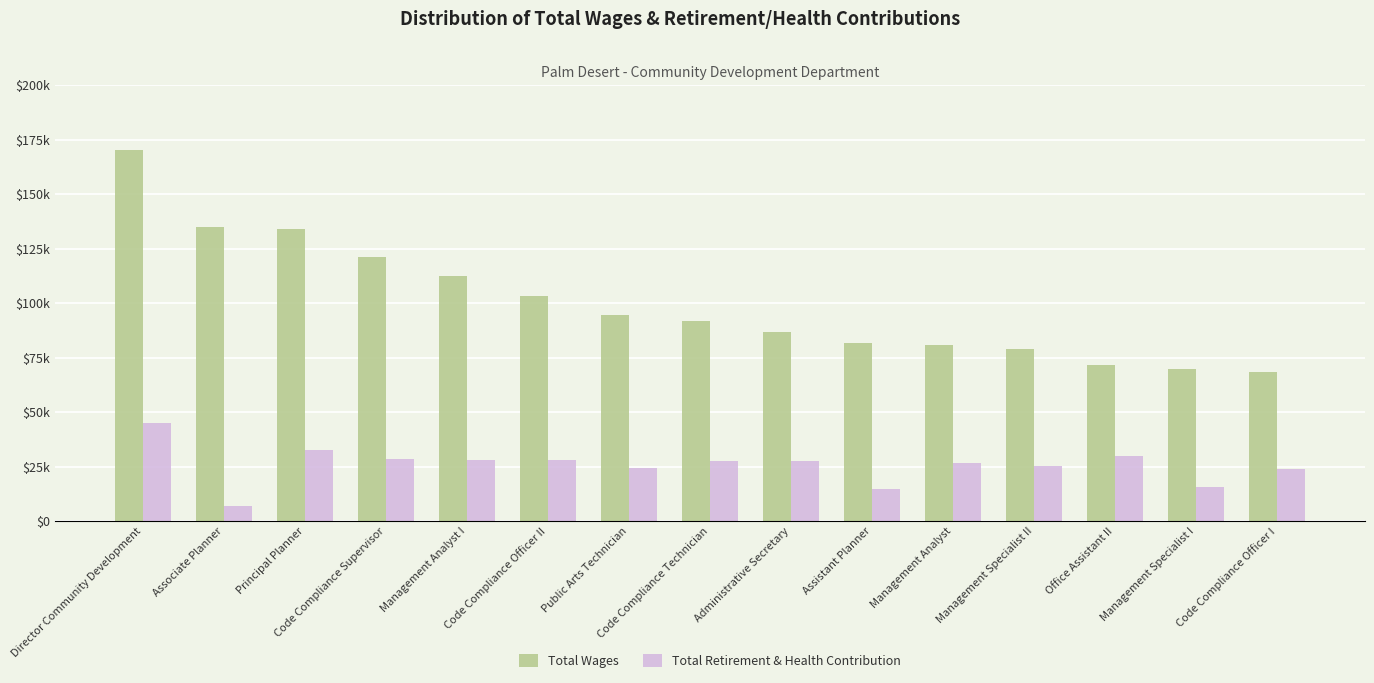

Reading left to right, transcribe all the data shown in this chart.

Total Wages: Director Community Development=170347	Associate Planner=134858	Principal Planner=134037	Code Compliance Supervisor=121351	Management Analyst I=112476	Code Compliance Officer II=103064	Public Arts Technician=94469	Code Compliance Technician=91621	Administrative Secretary=86820	Assistant Planner=81797	Management Analyst=80574	Management Specialist II=78922	Office Assistant II=71436	Management Specialist I=69724	Code Compliance Officer I=68230
Total Retirement & Health Contribution: Director Community Development=44836	Associate Planner=6885	Principal Planner=32584	Code Compliance Supervisor=28500	Management Analyst I=28125	Code Compliance Officer II=27889	Public Arts Technician=24350	Code Compliance Technician=27351	Administrative Secretary=27351	Assistant Planner=14891	Management Analyst=26528	Management Specialist II=25445	Office Assistant II=29744	Management Specialist I=15661	Code Compliance Officer I=23777